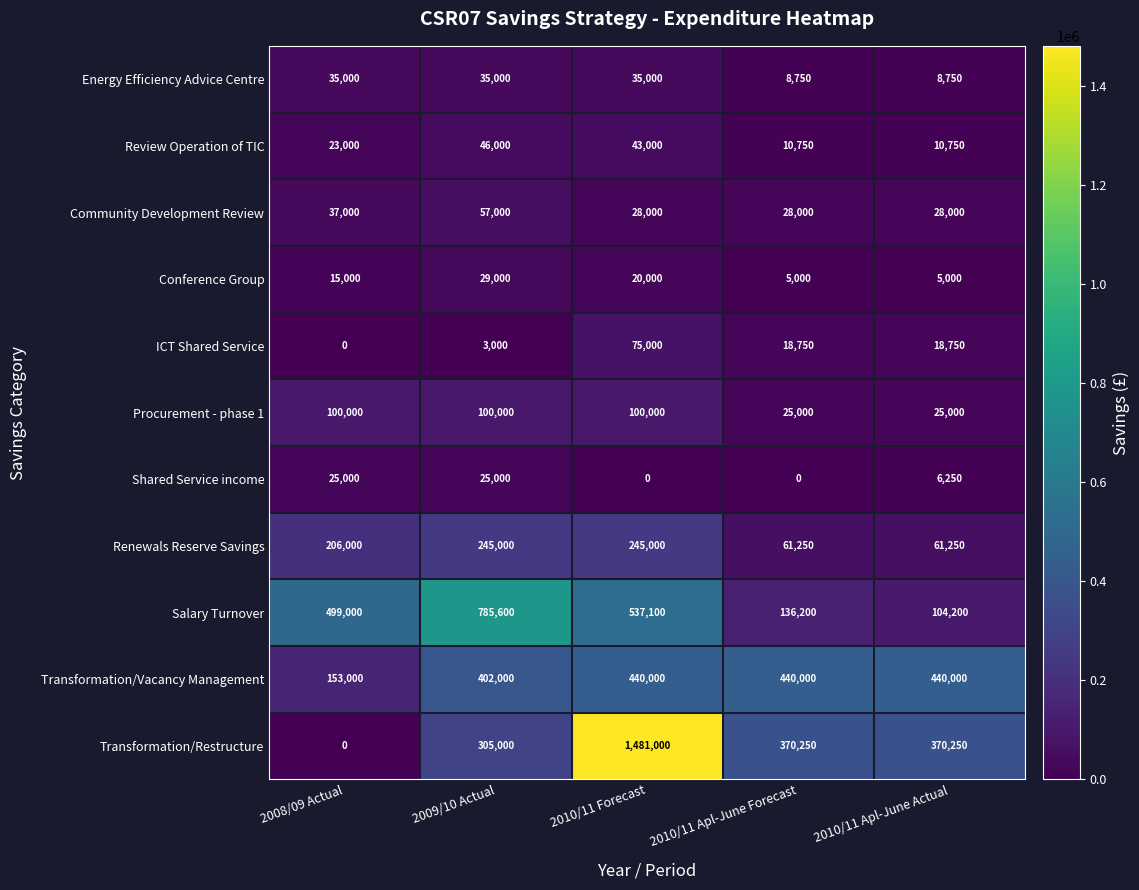

What is the greatest value displayed?

1481000